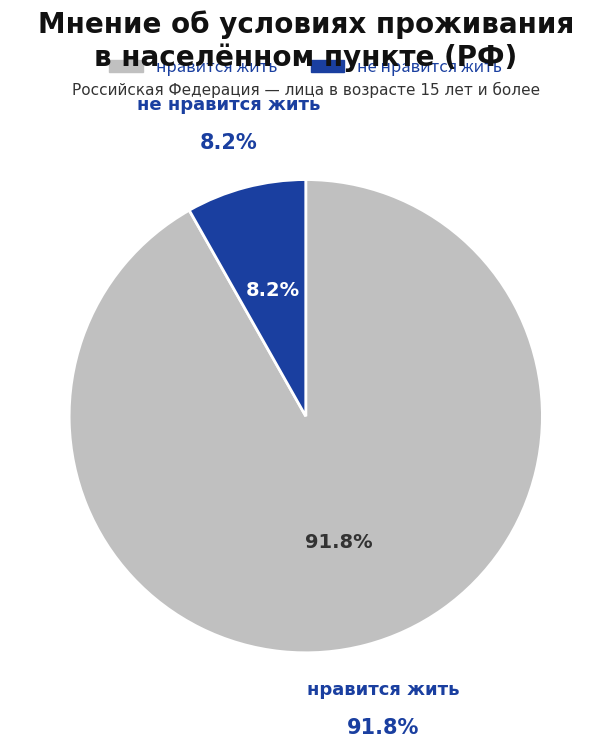

How many segments does this pie chart have?

2